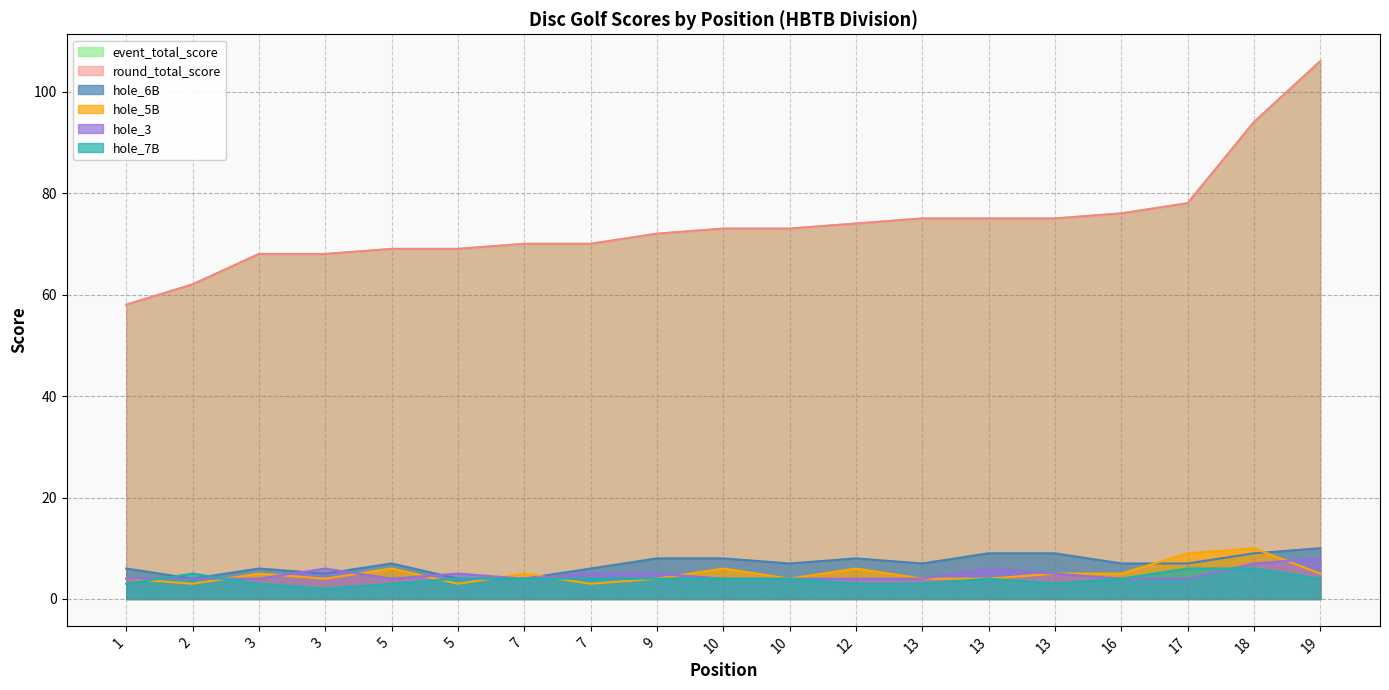

Which category has the lowest value across all series?

3